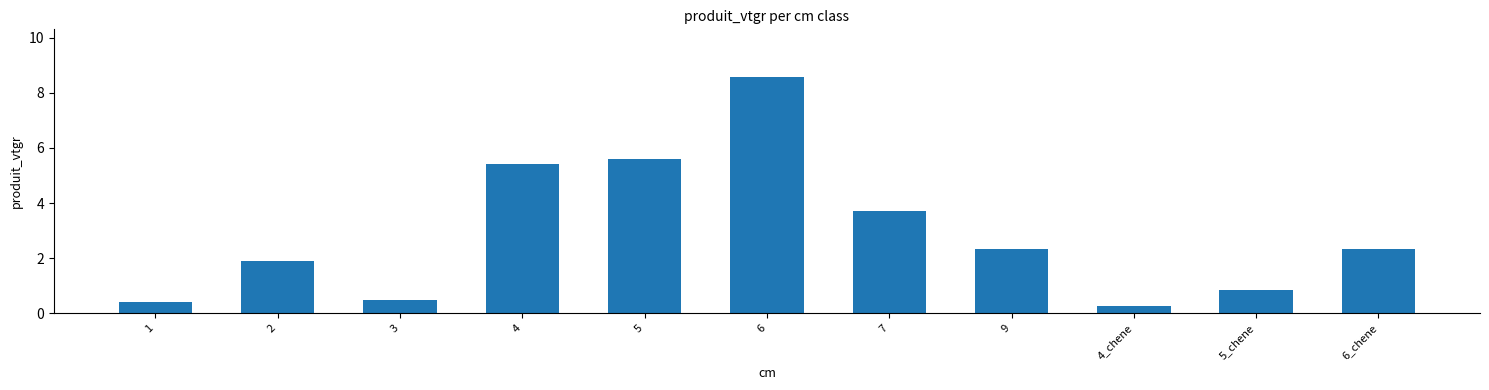

What is the minimum value shown in the chart?

0.3